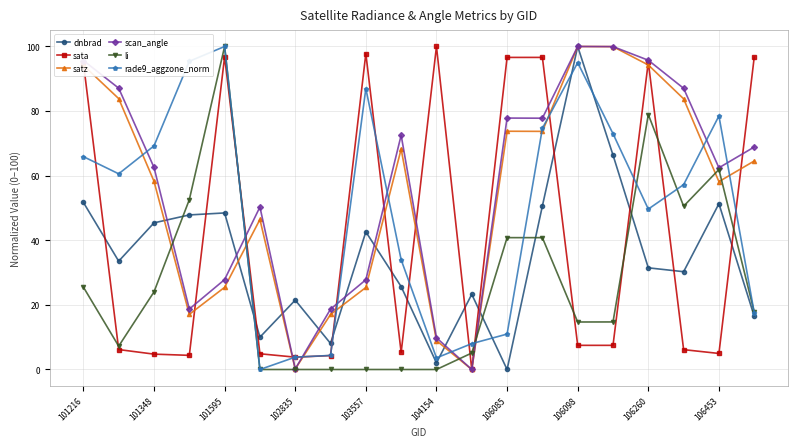

What is the value of the scan_angle point at the 2nd from the left?

87.1